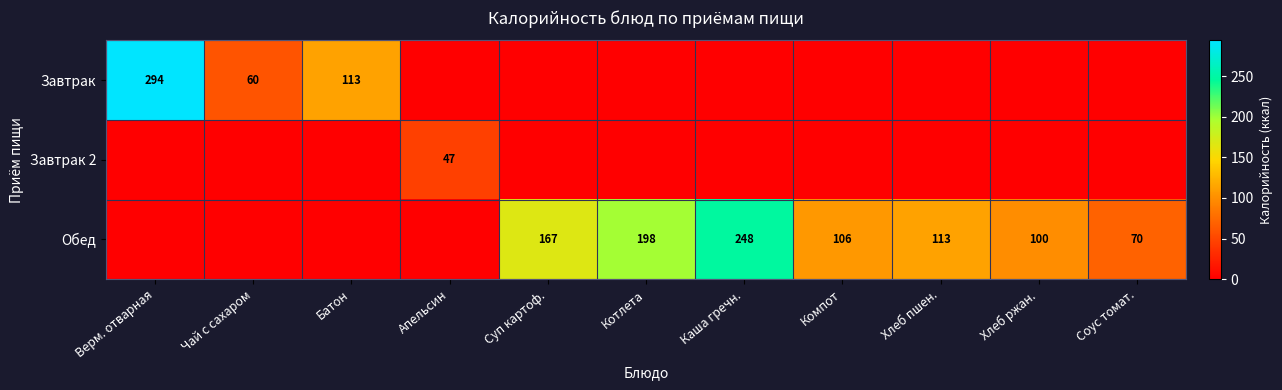

True or false: Обед has a value of 168 at Компот.

False